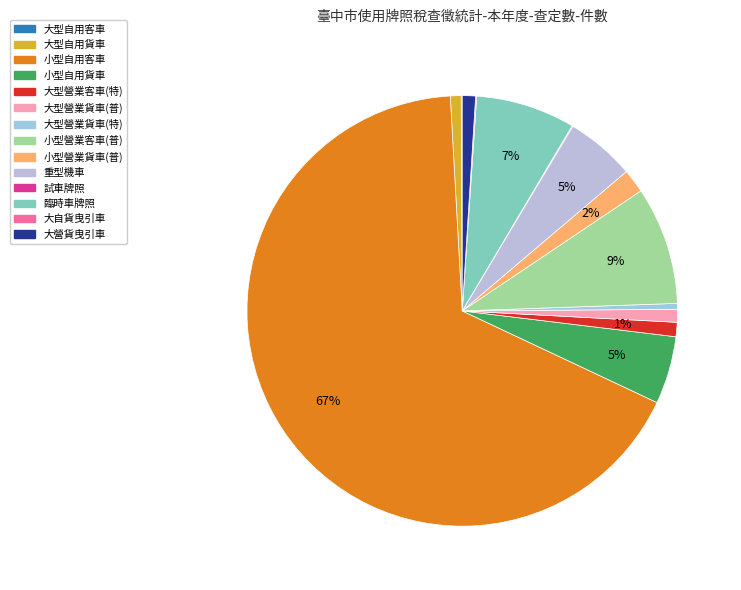

Combined, what portion of the pie is 小型自用客車 and 小型自用貨車?

72.2%